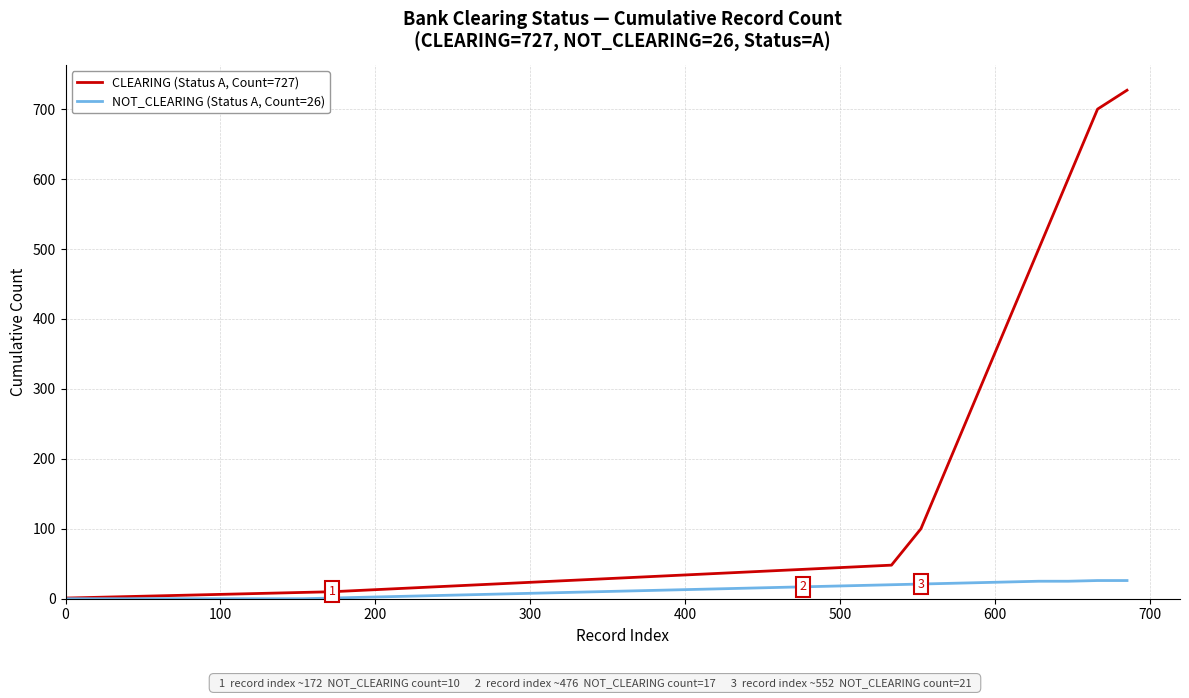

Which series has the largest total across all categories?

CLEARING (Status A, Count=727)